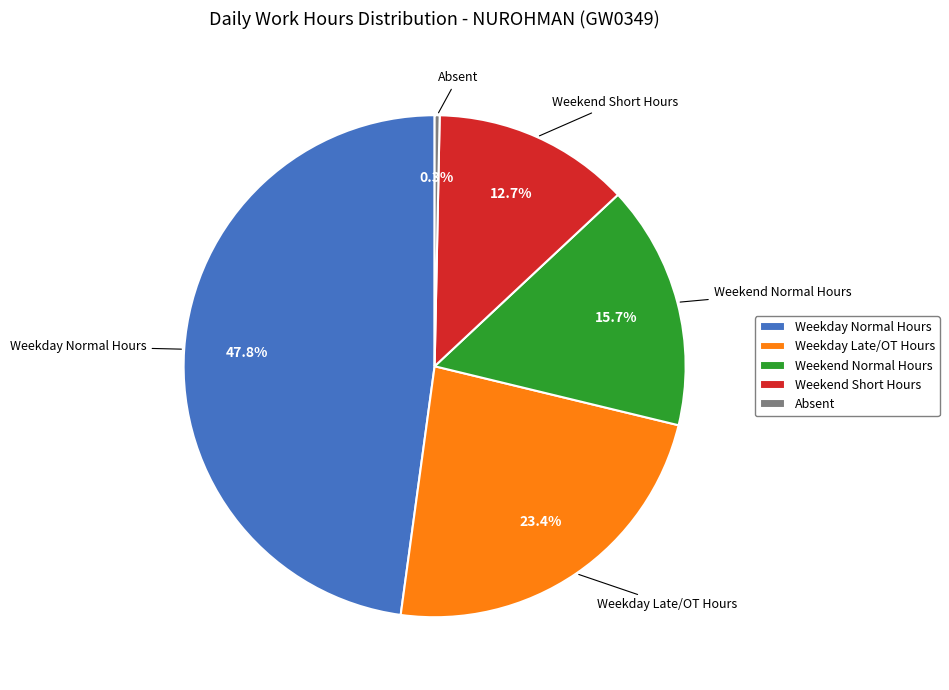

Is there a majority slice in this chart?

No